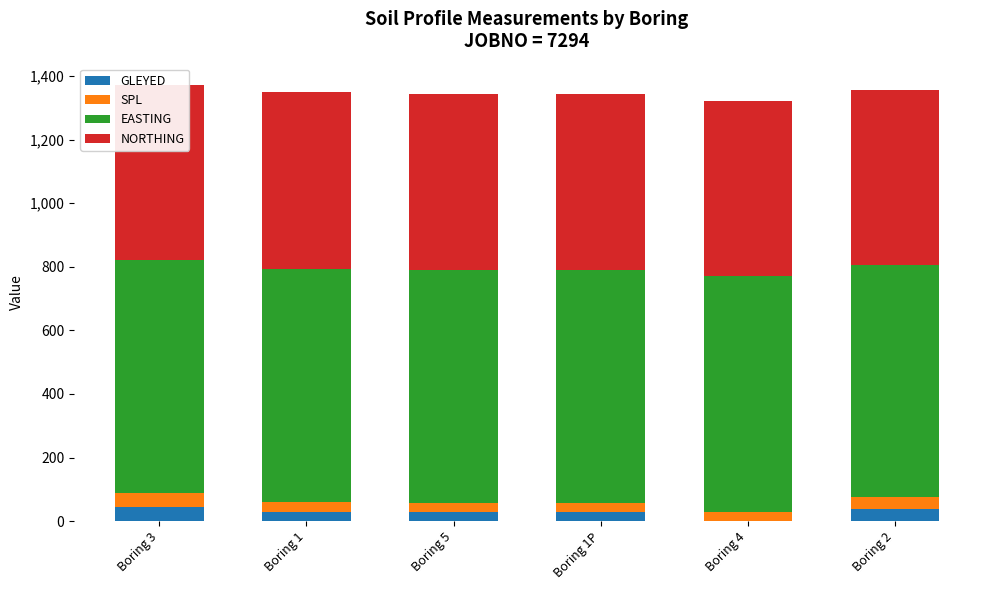

How many NORTHING values are between 550 and 552?

5